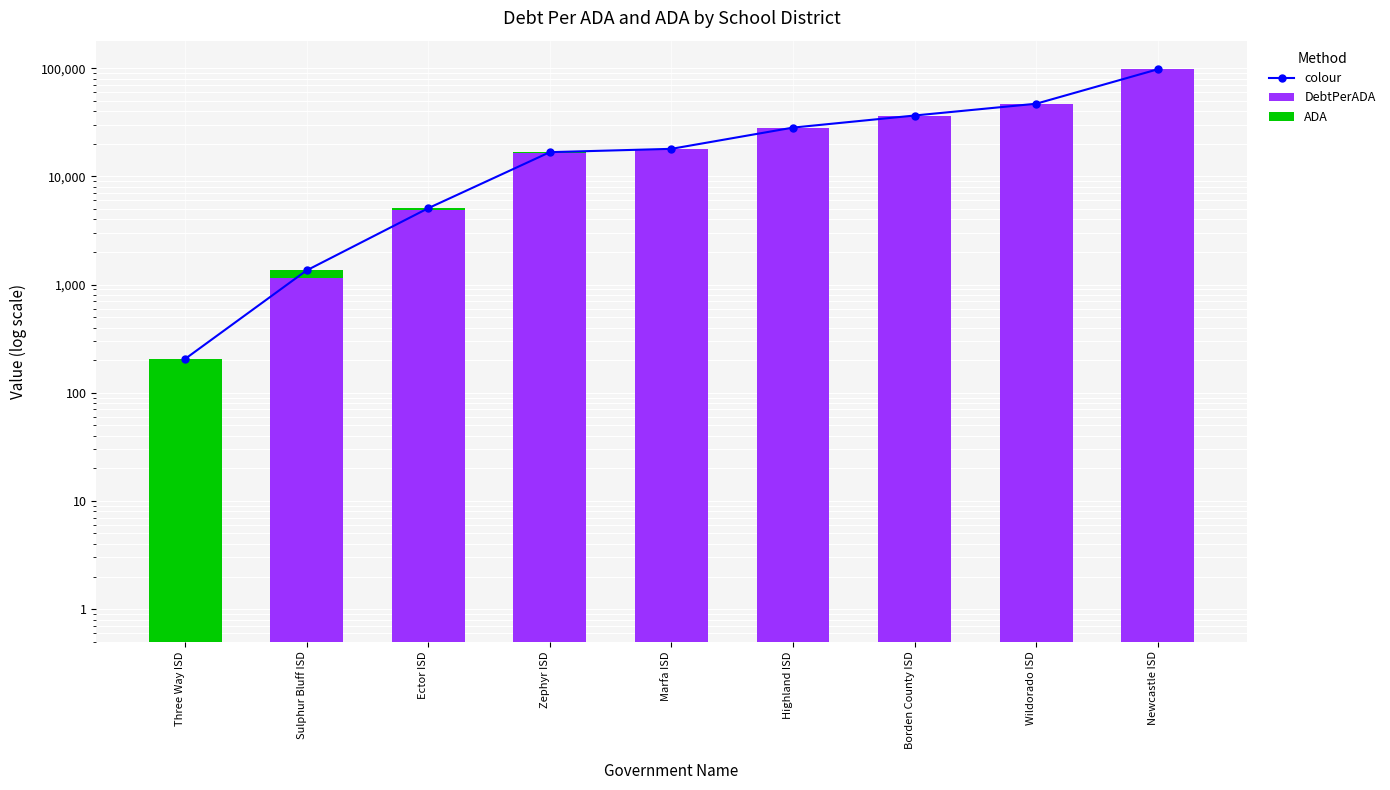

Reading right to left, extract all data points from this chart.

colour: 97662.9	46917.4	36509.0	28229.4	17962.7	16734.1	5077.6	1351.8	205.3
DebtPerADA: 97461.2	46711.7	36303.5	28024.2	17756.1	16530.2	4873.4	1146.9	0.5
ADA: 201.7	205.7	205.5	205.2	206.7	203.9	204.2	204.9	205.3